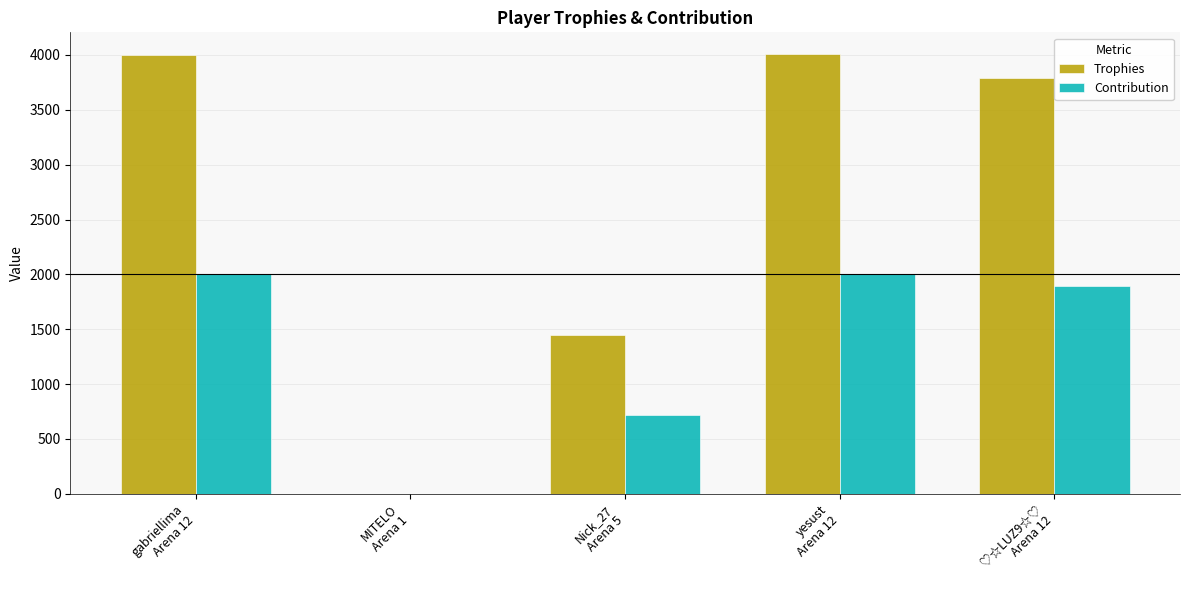

Which series has the largest total across all categories?

Trophies